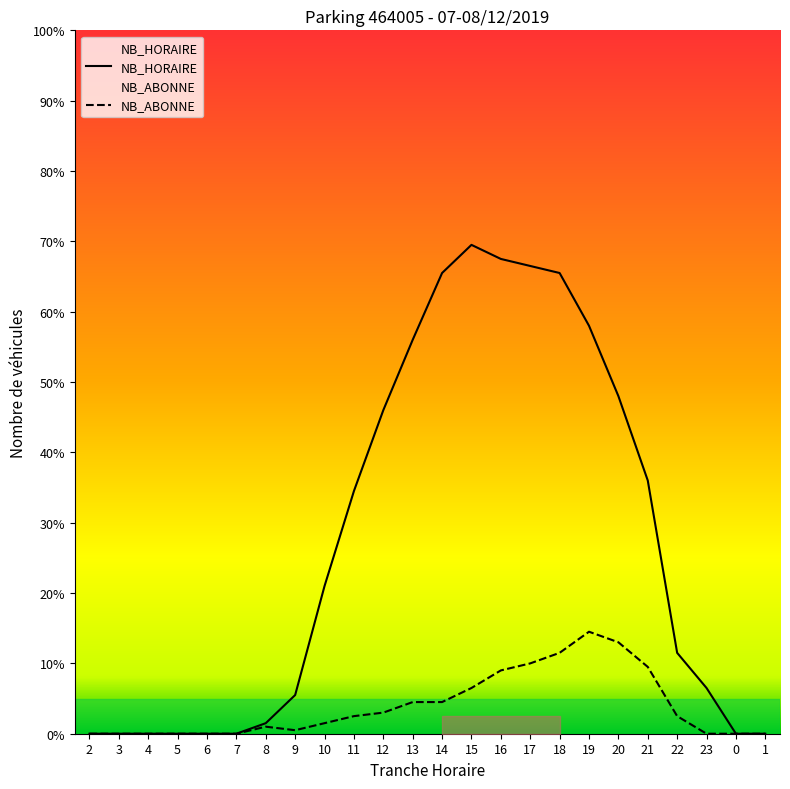

At 3, list the series in order from largest to smallest.

NB_HORAIRE, NB_ABONNE